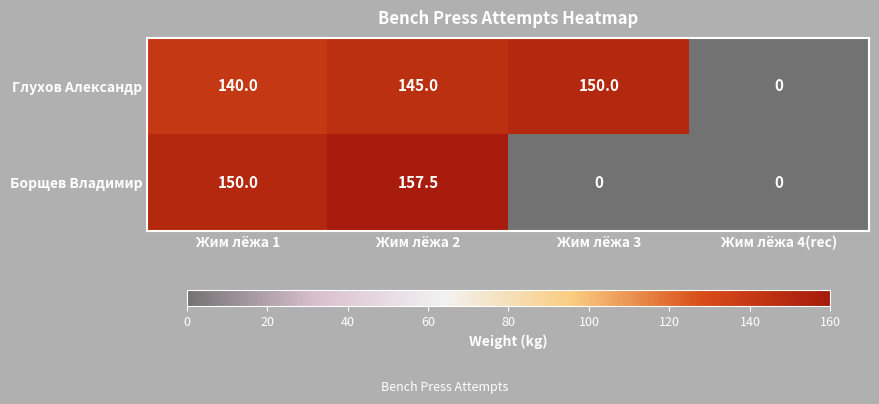

Which series has the widest spread of values?

Борщев Владимир